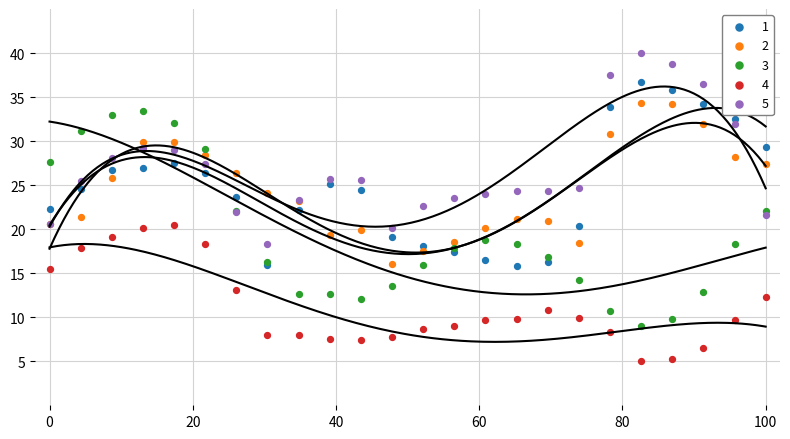

Which series contains the lowest Y value?

4